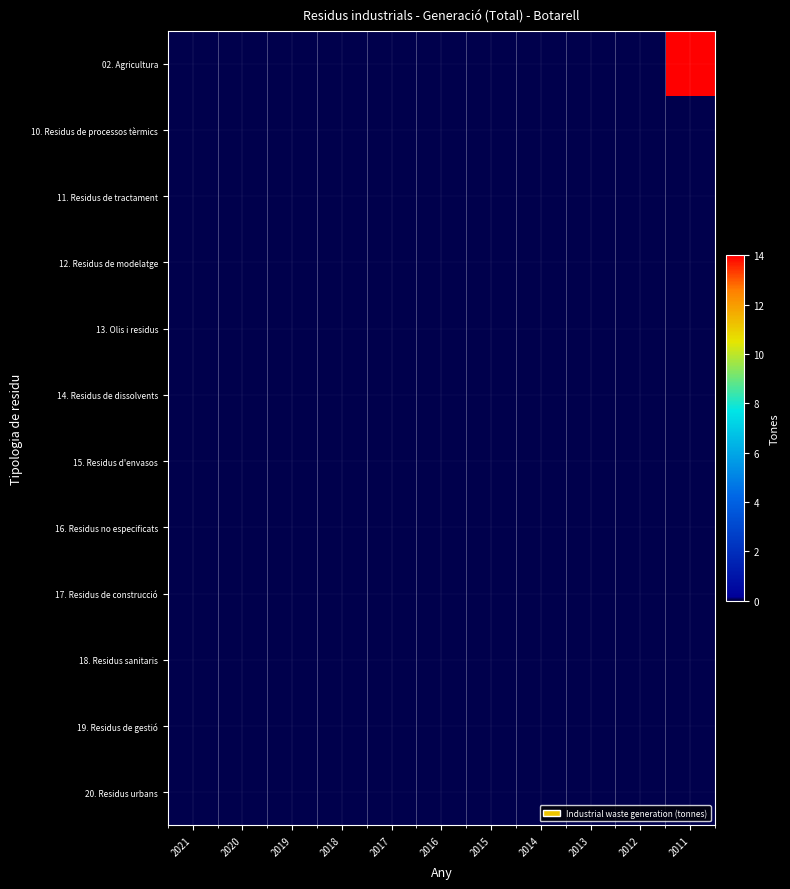

Which series changed the most between 2019 and 2016?

02. Agricultura